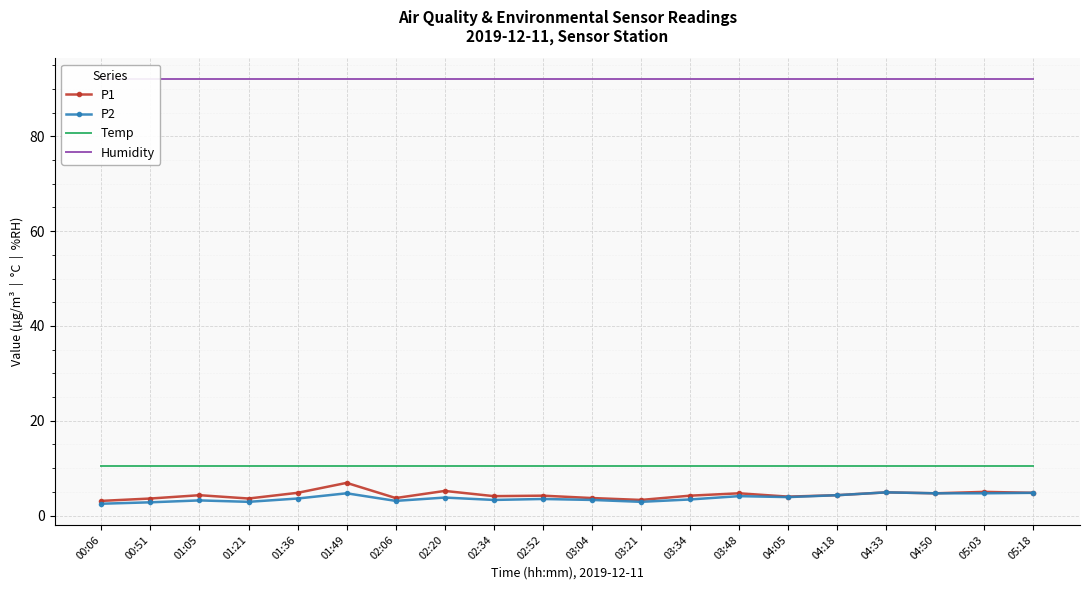

What is the spread (max minus min) of values at 04:18?

87.7